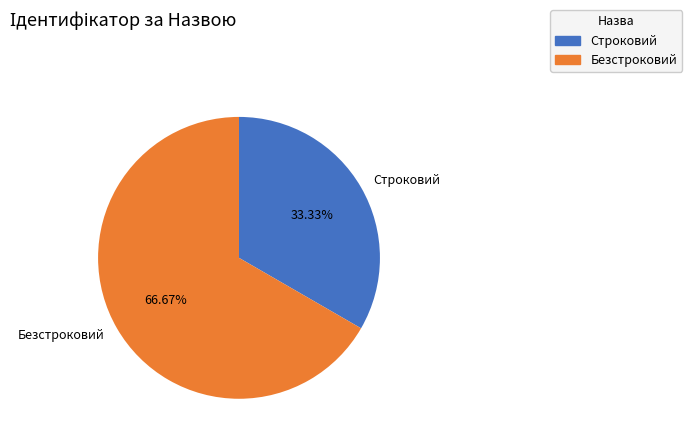

Do Безстроковий and Строковий together represent more than half of the pie?

Yes